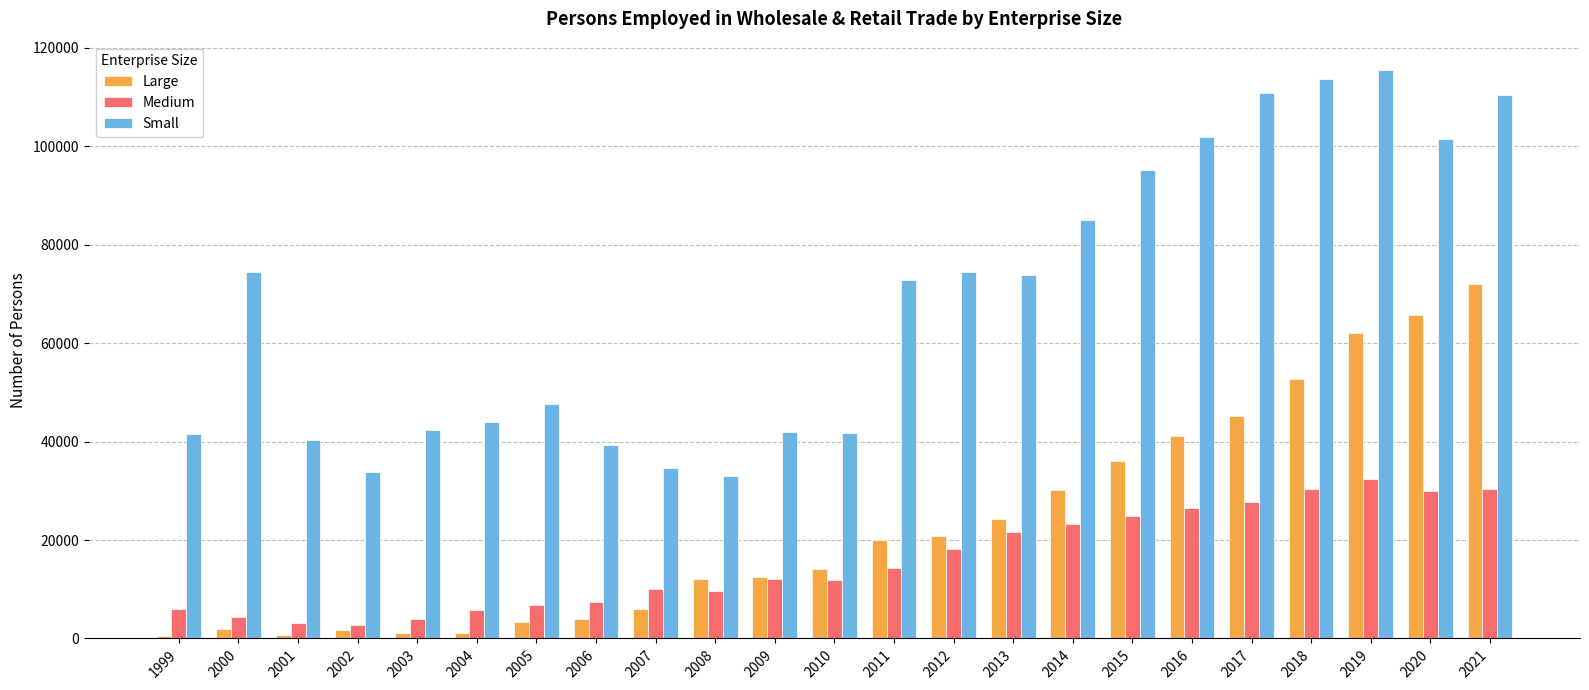

What is the total value across all series at 2007?

50591